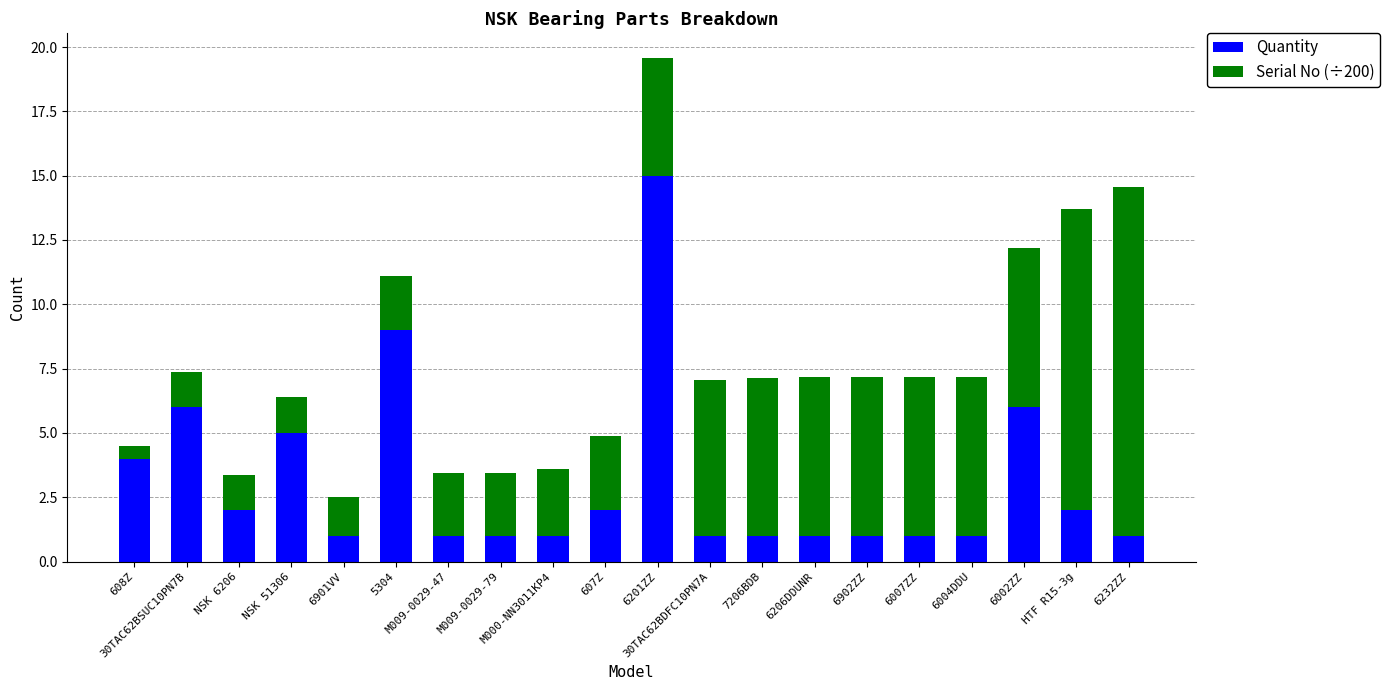

What is the lowest value of the Quantity series?

1.0